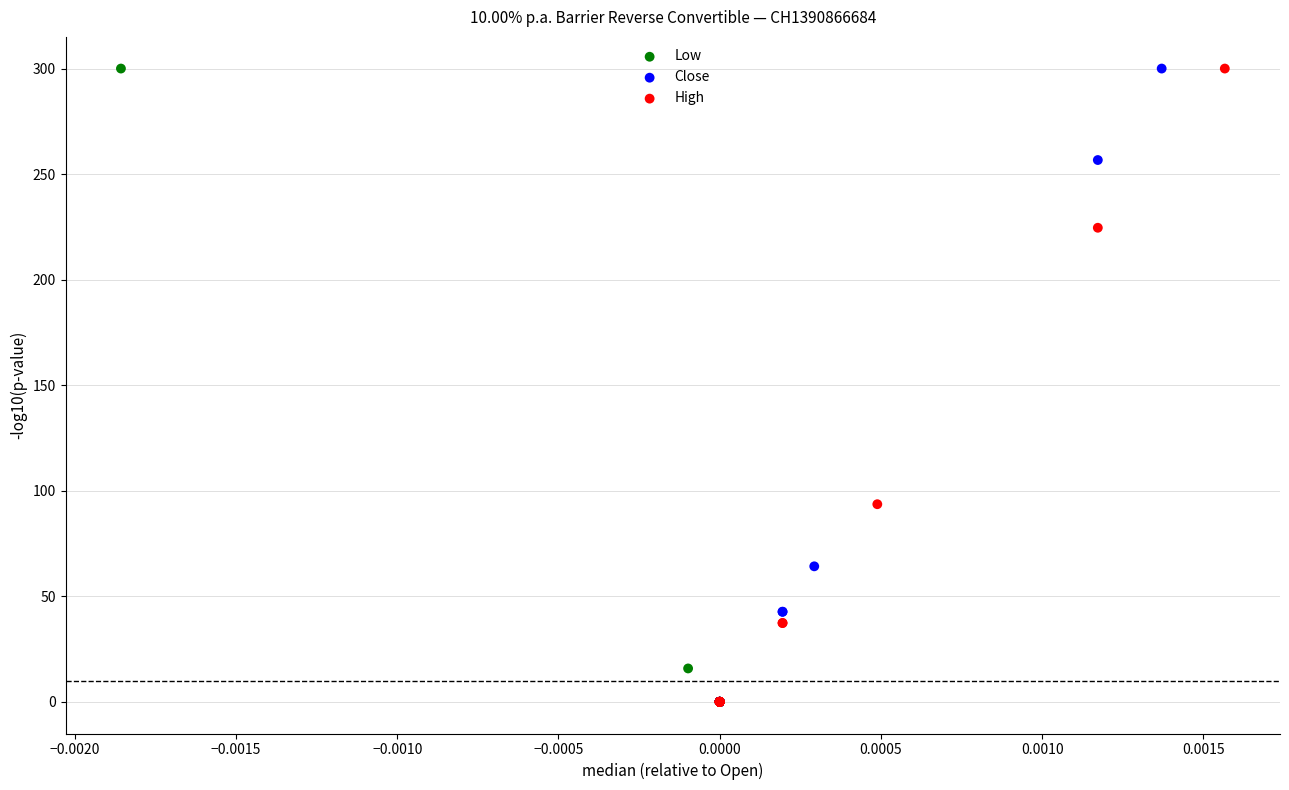

What are all the series names shown in the legend?

Low, Close, High